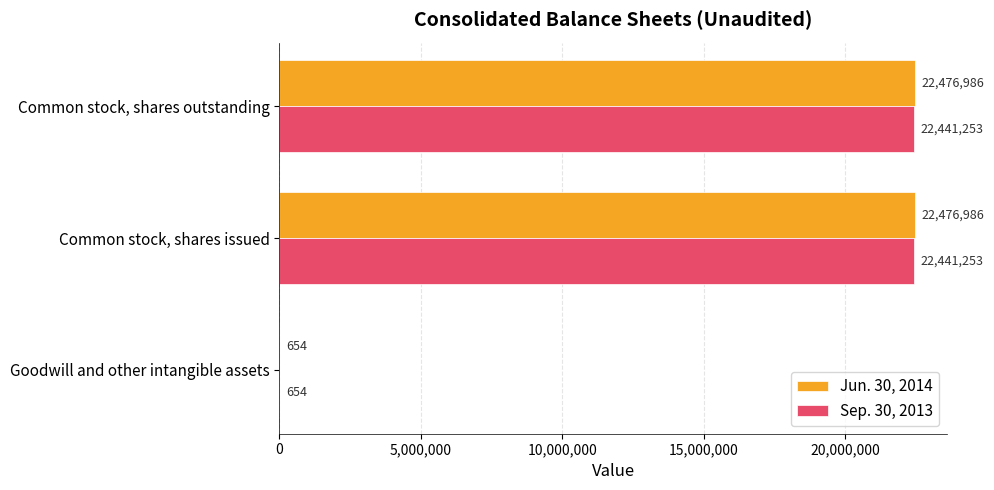

True or false: Sep. 30, 2013 has a value of 8218263 at Common stock, shares issued.

False